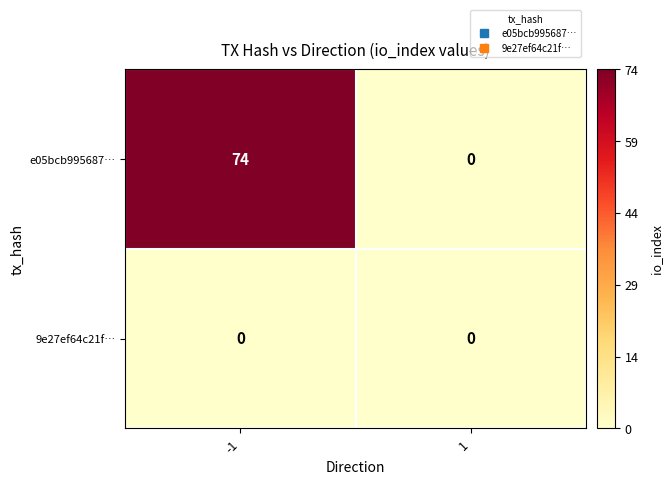

What is the maximum value for e05bcb995687…?

74